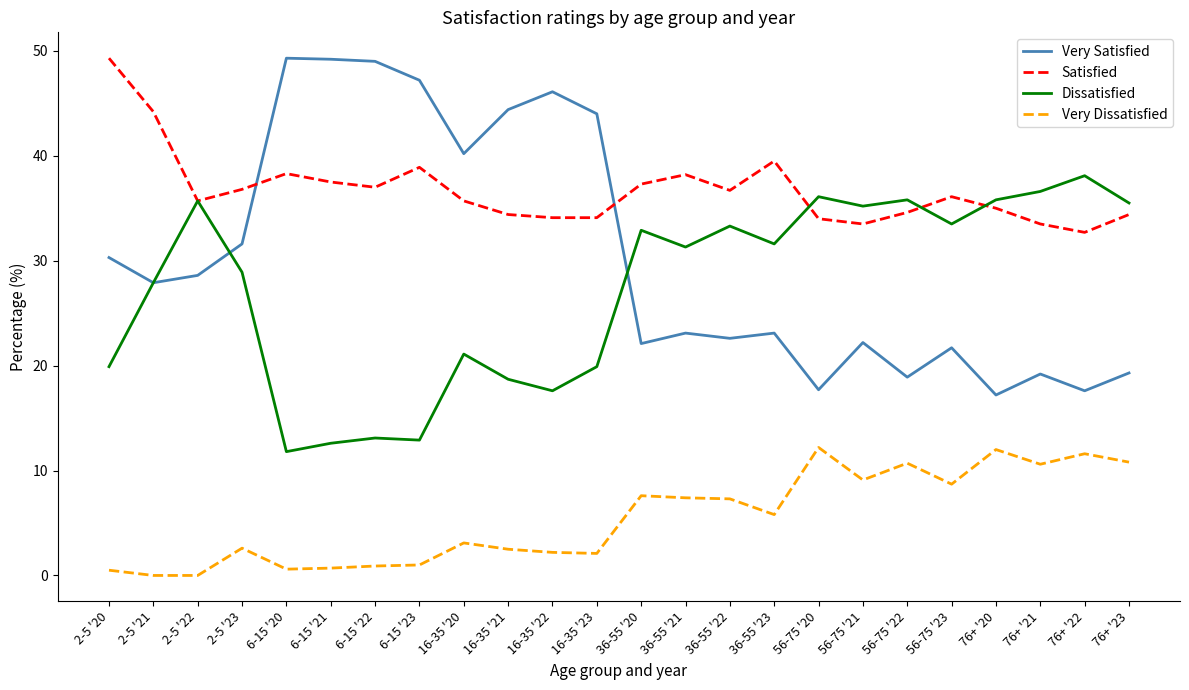

Which series has the widest spread of values?

Very Satisfied